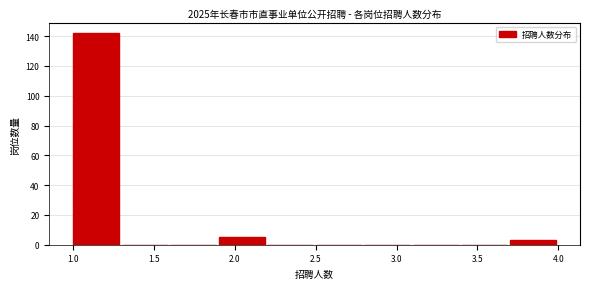

Reading left to right, list every bar in this chart as the range it spans on the x-axis followed by its height. The values are not printed on the chart, so give them approximately, as read against the axis.

1.0 to 1.3: 142
1.3 to 1.6: 0
1.6 to 1.9: 0
1.9 to 2.2: 6
2.2 to 2.5: 0
2.5 to 2.8: 0
2.8 to 3.1: 0
3.1 to 3.4: 0
3.4 to 3.7: 0
3.7 to 4.0: 4